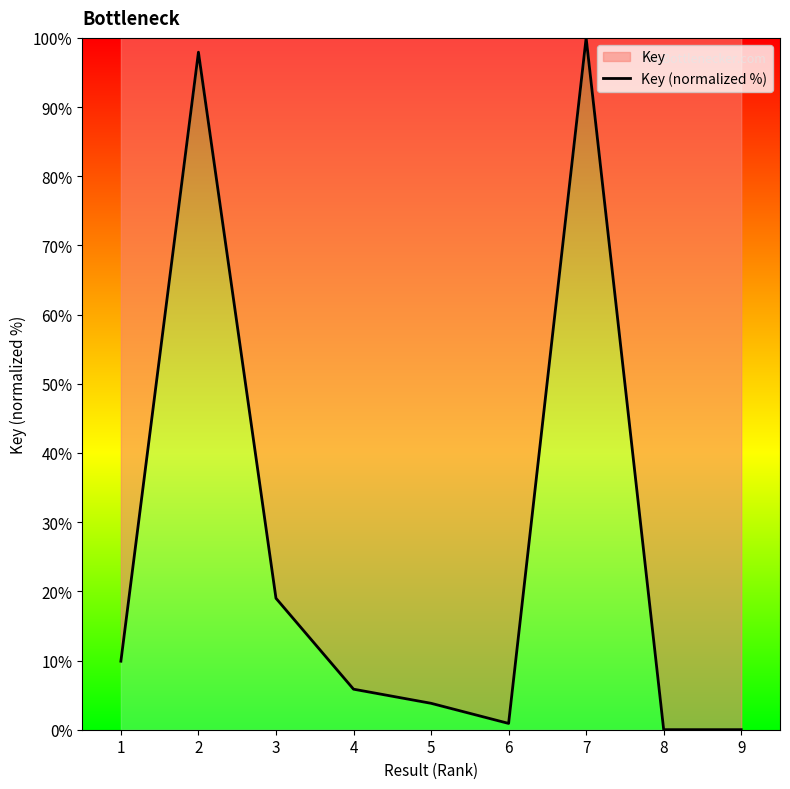

What is the difference between the maximum and minimum values?

100.0